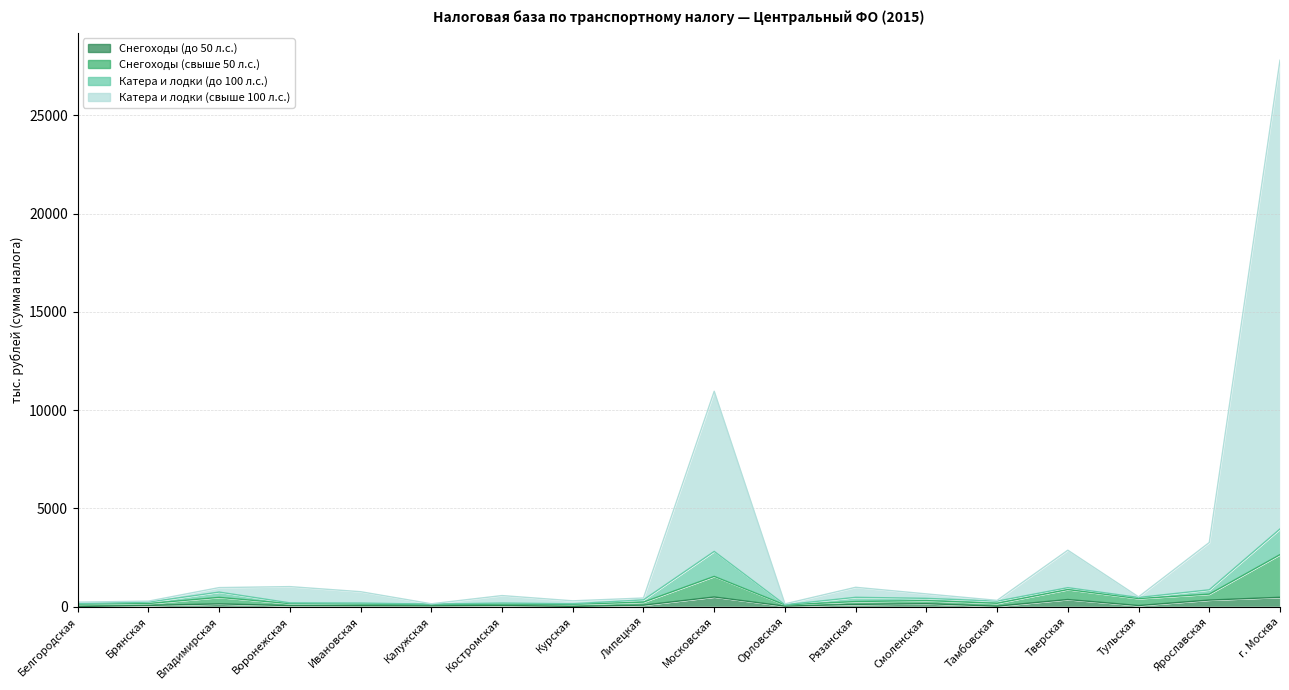

Which series changed the most between Калужская and Костромская?

Катера и лодки (свыше 100 л.с.)